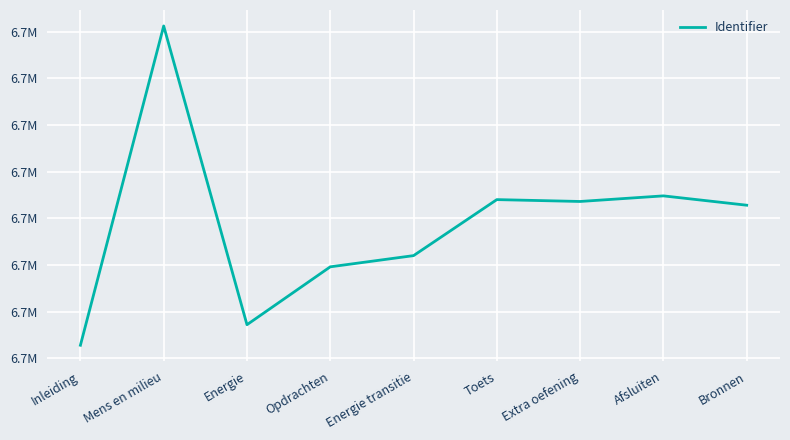

Is this an area chart (filled region under the line)?

No